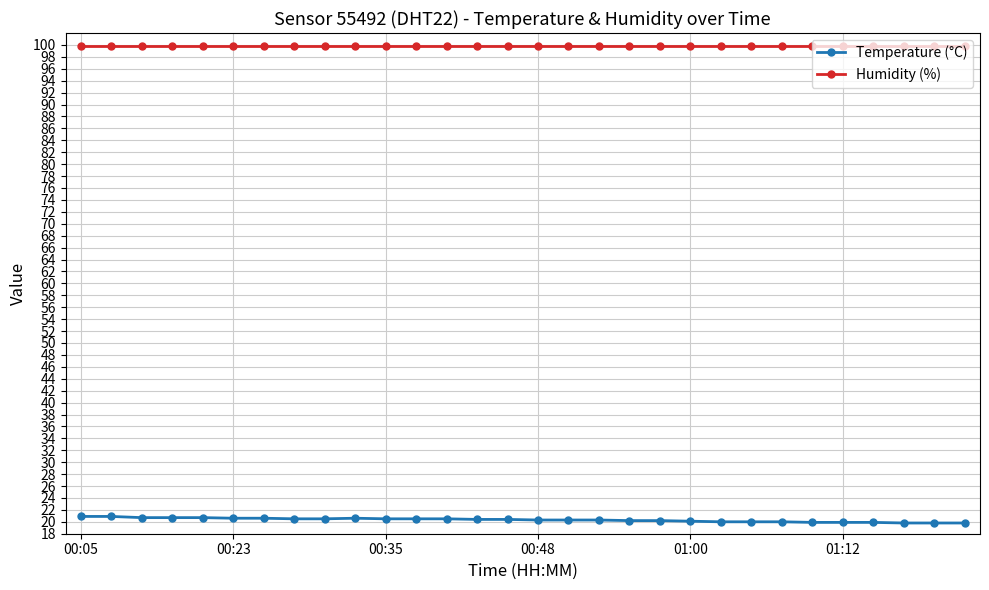

What is the difference between the maximum and minimum values in the Temperature (°C) series?

1.1